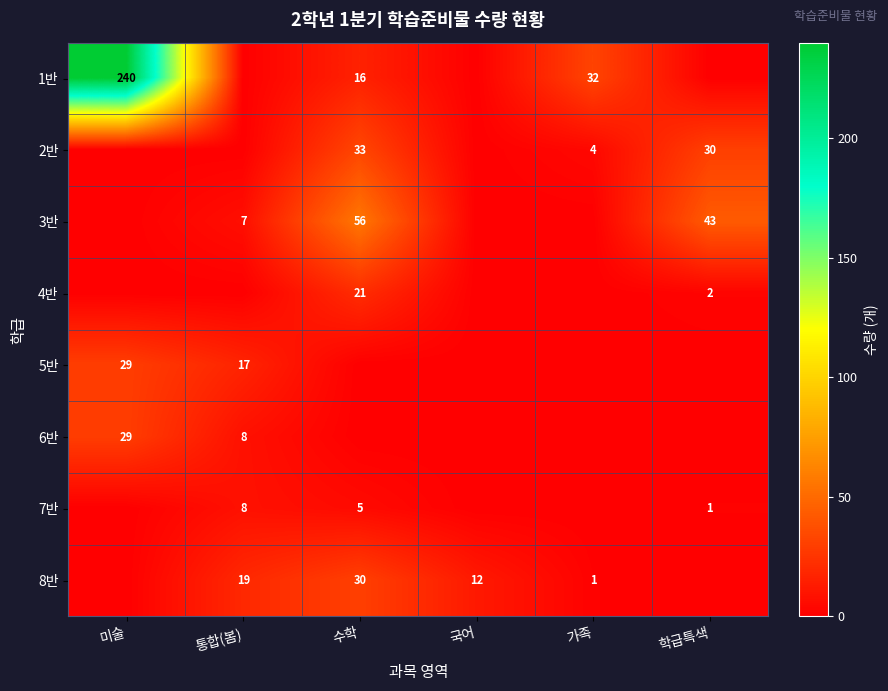

True or false: 4반 has a value of 13 at 수학.

False